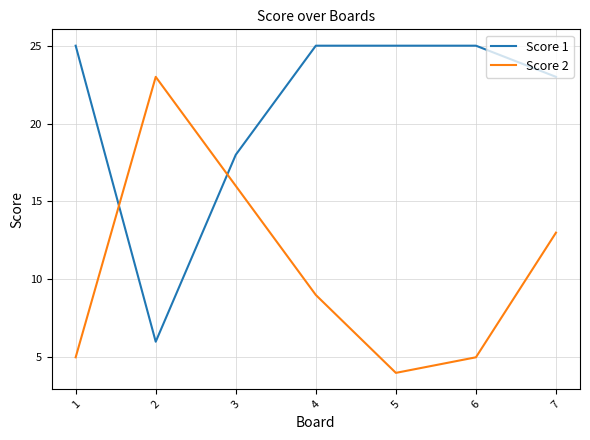

What is the maximum value for Score 1?

25